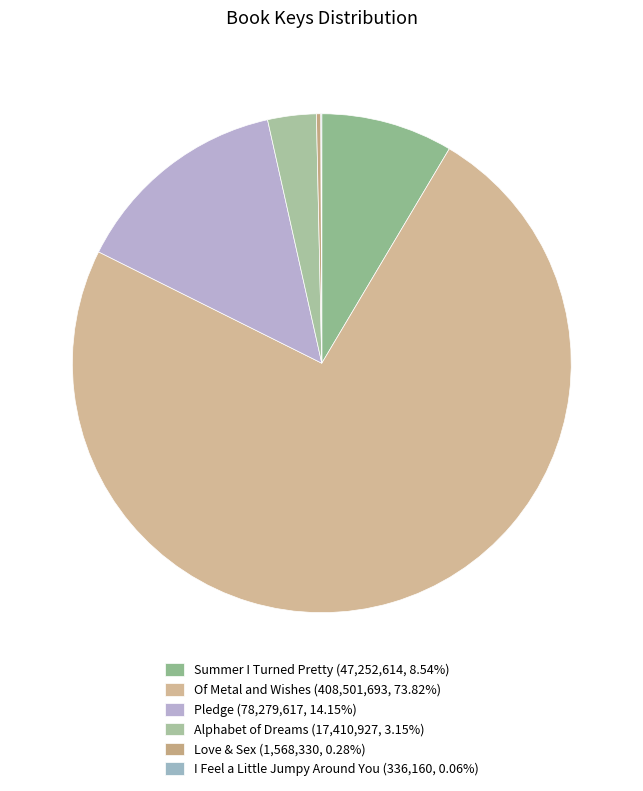

What is the majority slice?

Of Metal and Wishes